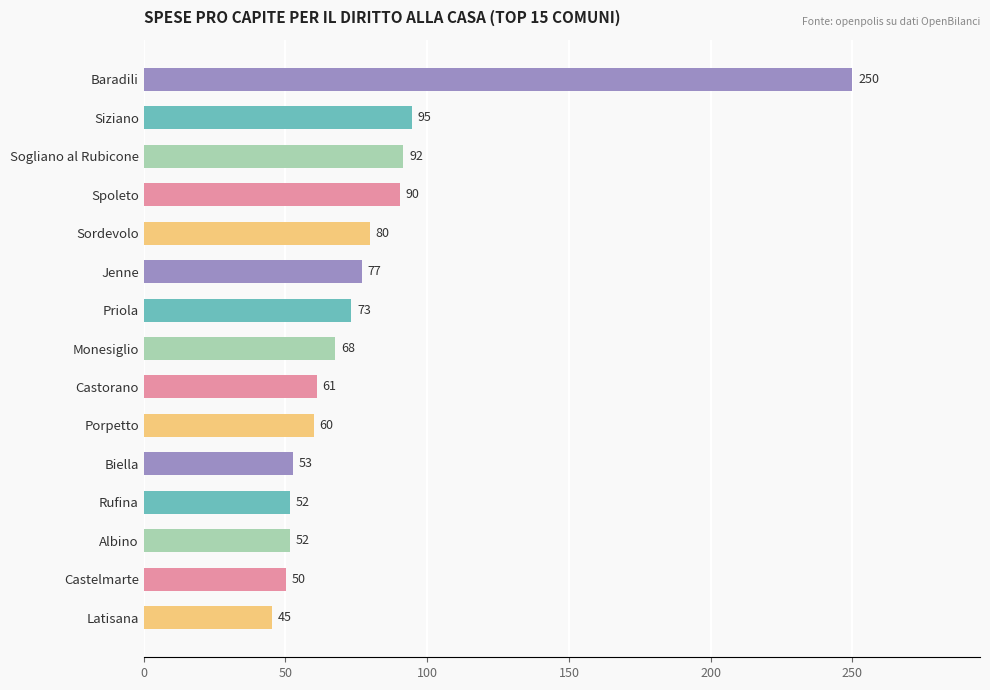

What is the difference between the maximum and second lowest values?

199.8